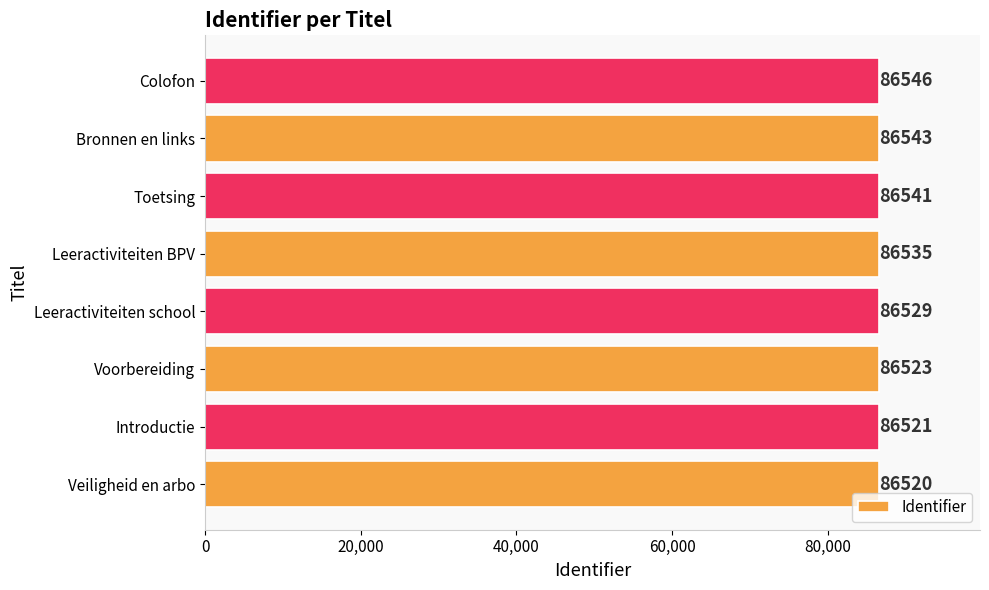

At which label is the value closest to 86533?

Leeractiviteiten BPV